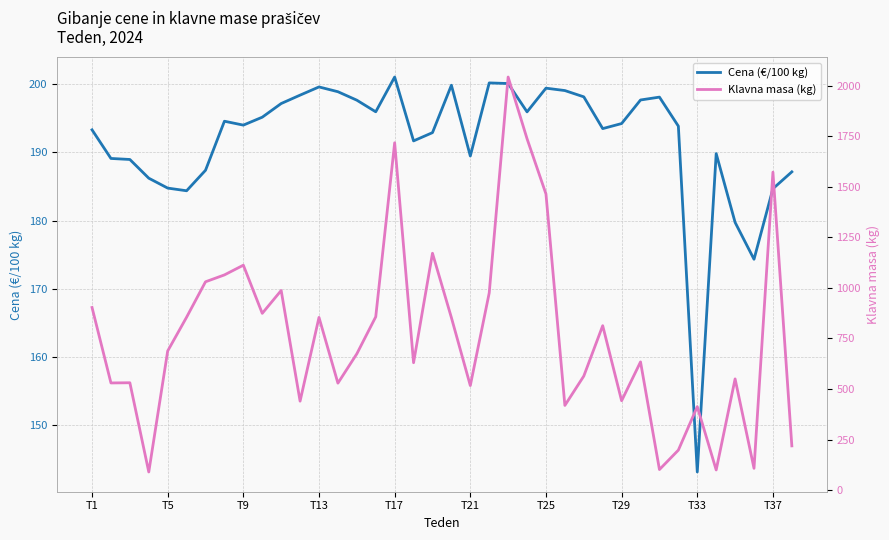

What is the maximum value for Cena (€/100 kg)?

201.0